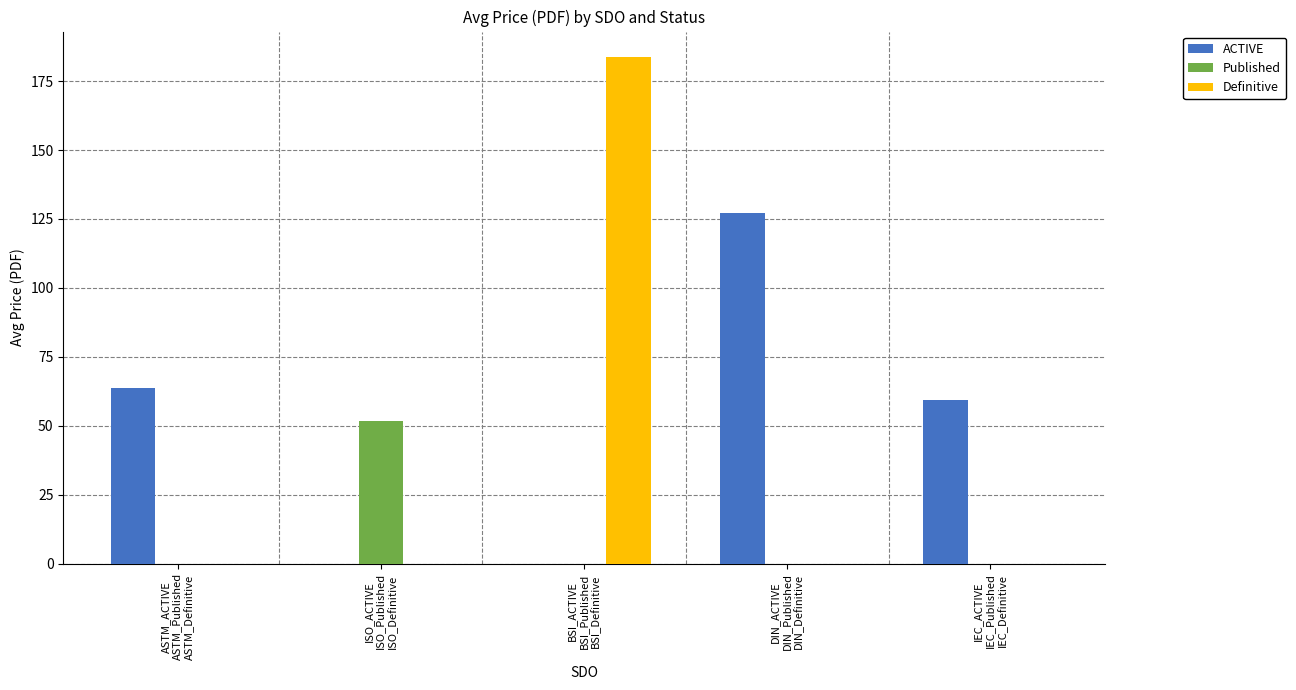

What is the maximum value shown in the chart?

183.8